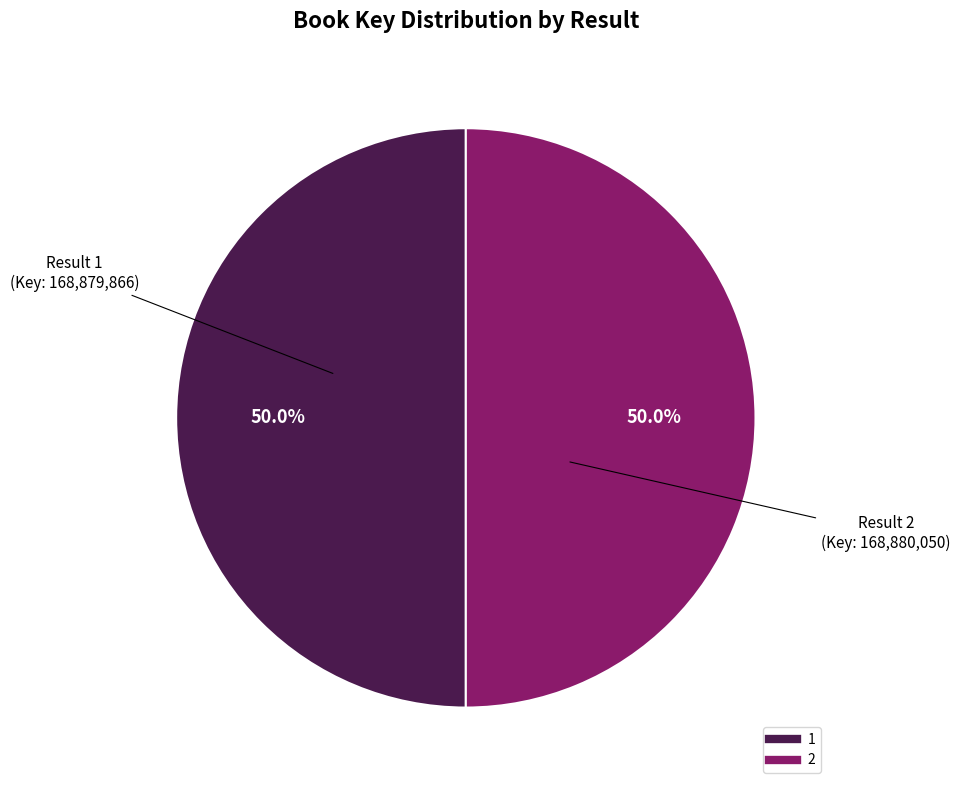

The 2 slice represents 59% of the pie. True or false?

False